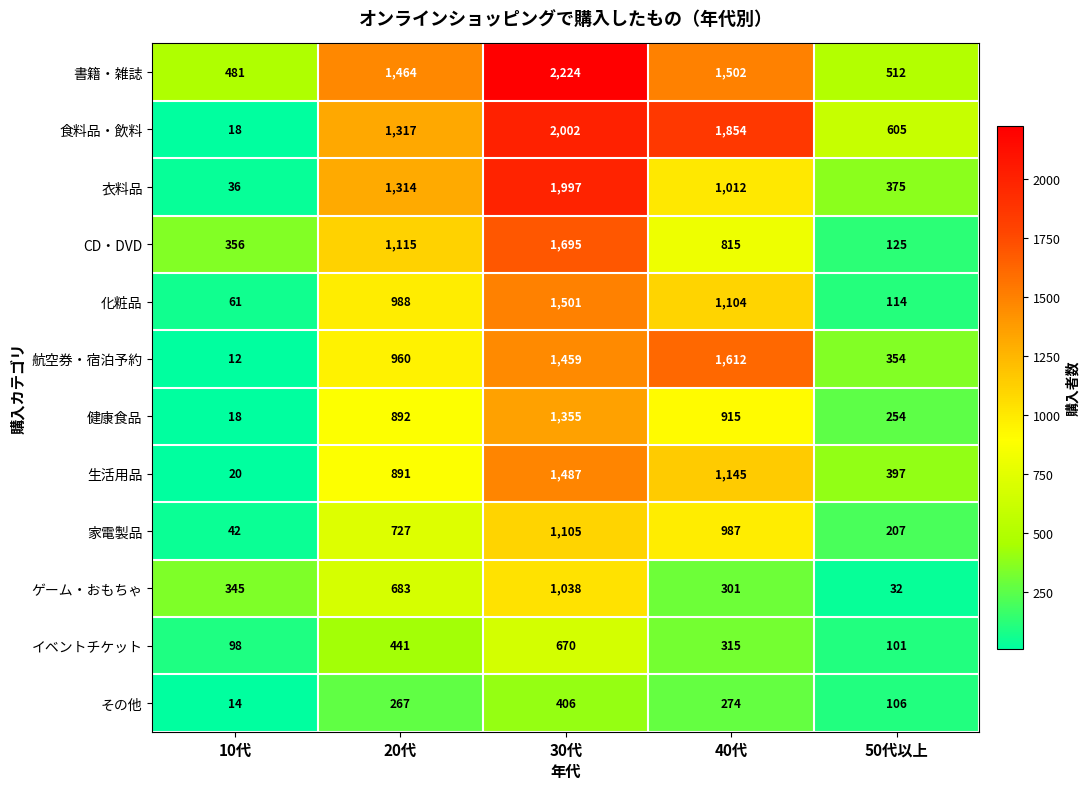

At which label does 書籍・雑誌 reach its peak?

30代